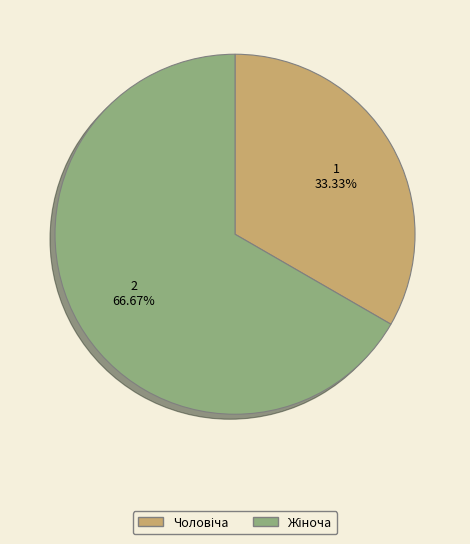

Count the number of slices in the pie.

2